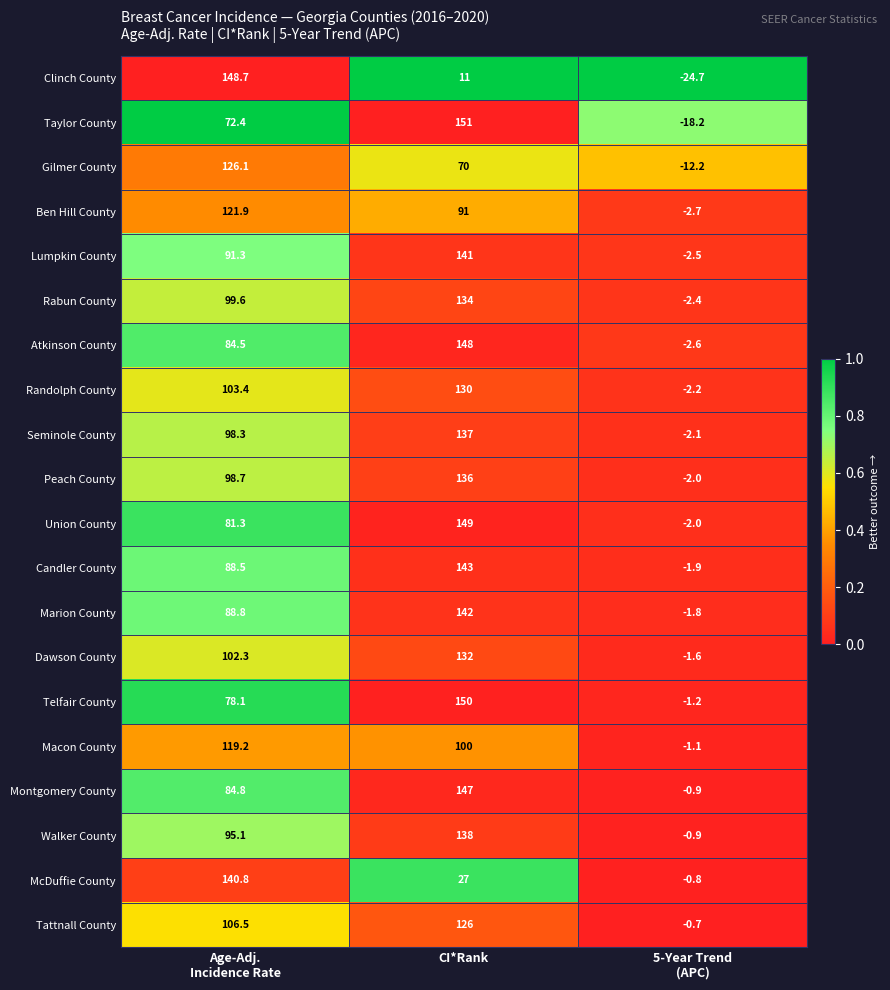

Rank the series by their maximum value, from lowest to highest.

Macon County, Ben Hill County, Tattnall County, Gilmer County, Randolph County, Dawson County, Rabun County, Peach County, Seminole County, Walker County, McDuffie County, Lumpkin County, Marion County, Candler County, Montgomery County, Atkinson County, Clinch County, Union County, Telfair County, Taylor County